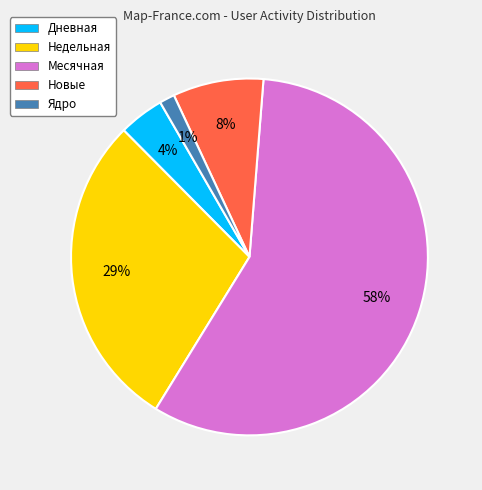

To the nearest percent, what is the average slice percentage?

20%